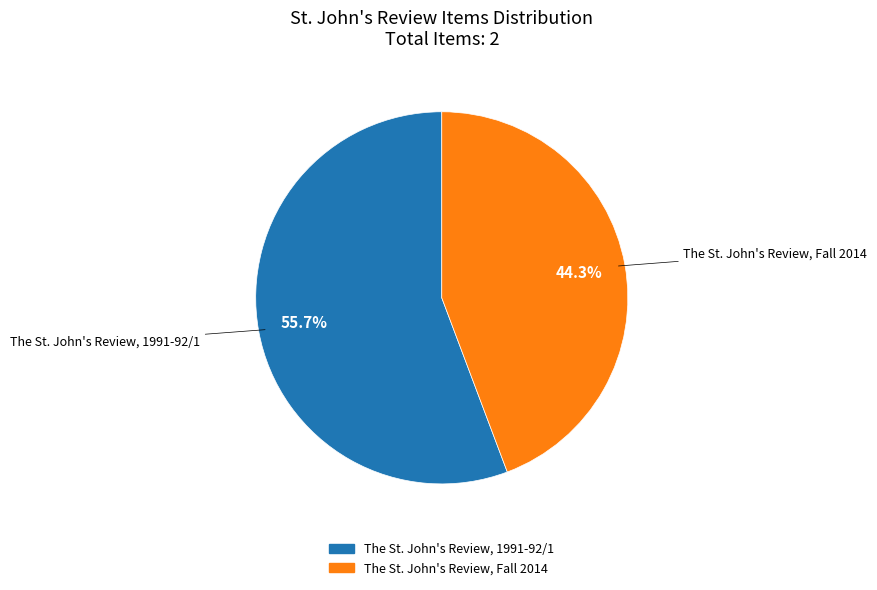

Which slice is the smallest?

The St. John's Review, Fall 2014